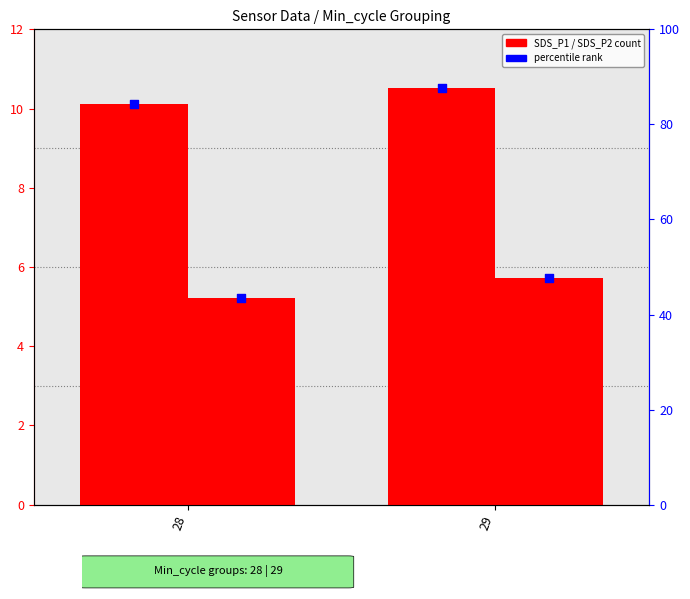

Which series reaches the maximum Y coordinate?

percentile SDS_P1